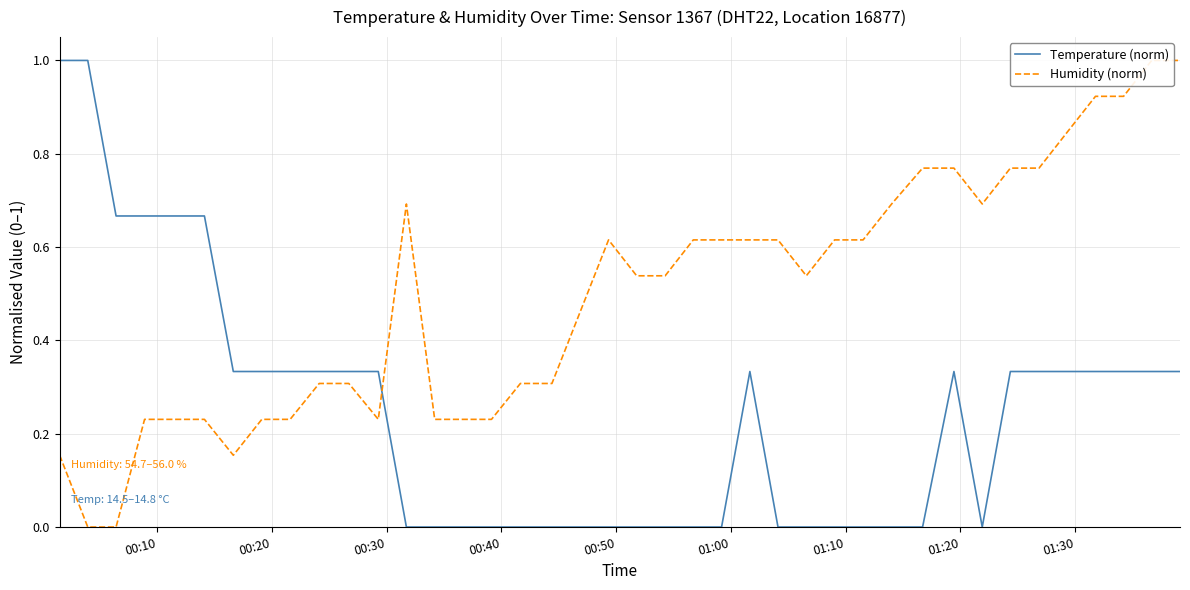

What is the highest value of the Temperature (norm) series?

1.0